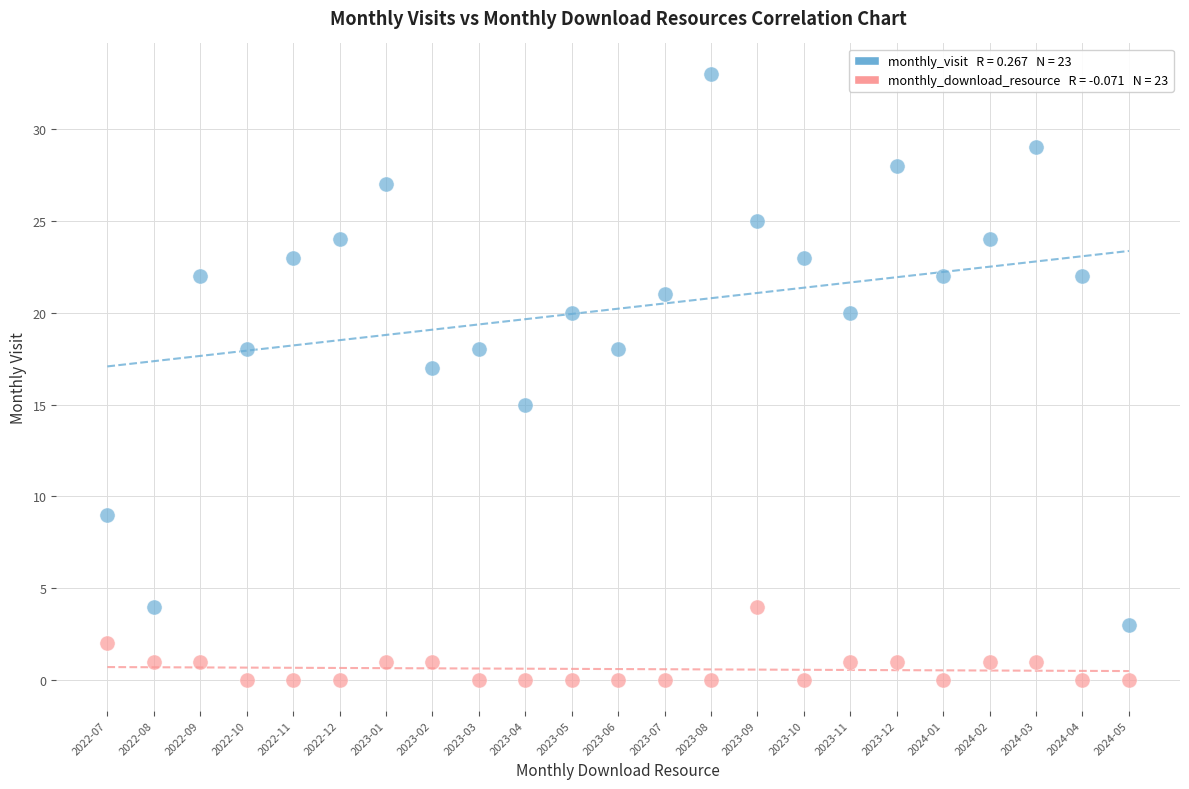

Across all data points, what is the range of Y values (max minus min)?

33